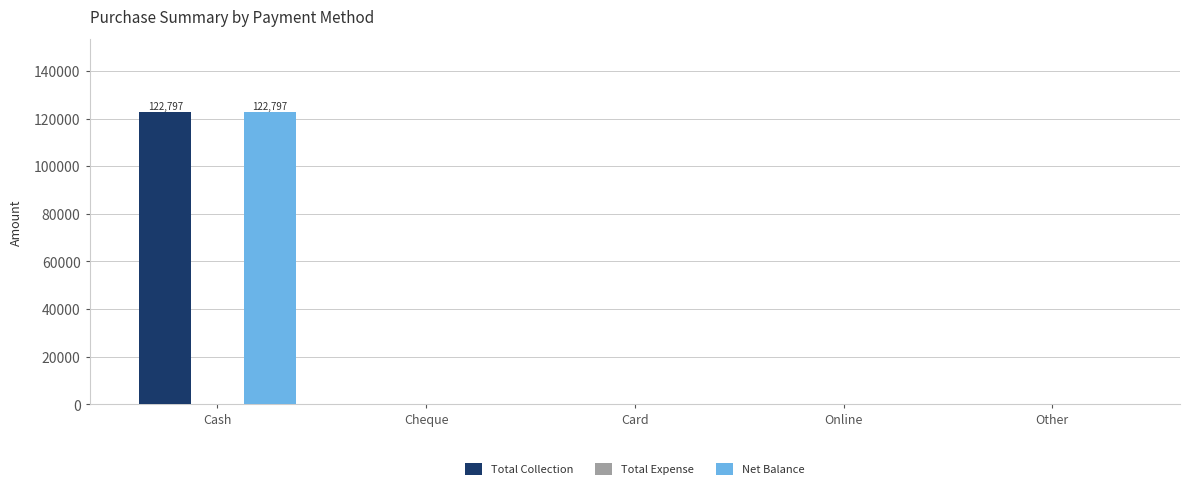

Is the value of Total Collection at Other greater than the value of Net Balance at Cash?

No